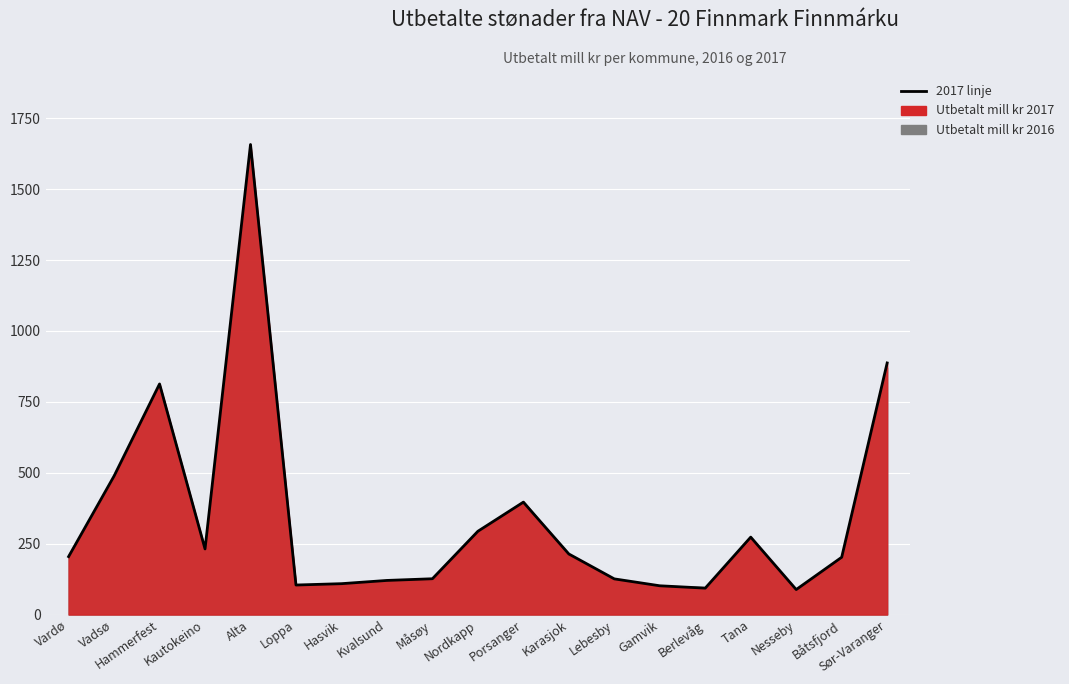

What is the difference between the maximum and second lowest values?

1564.3